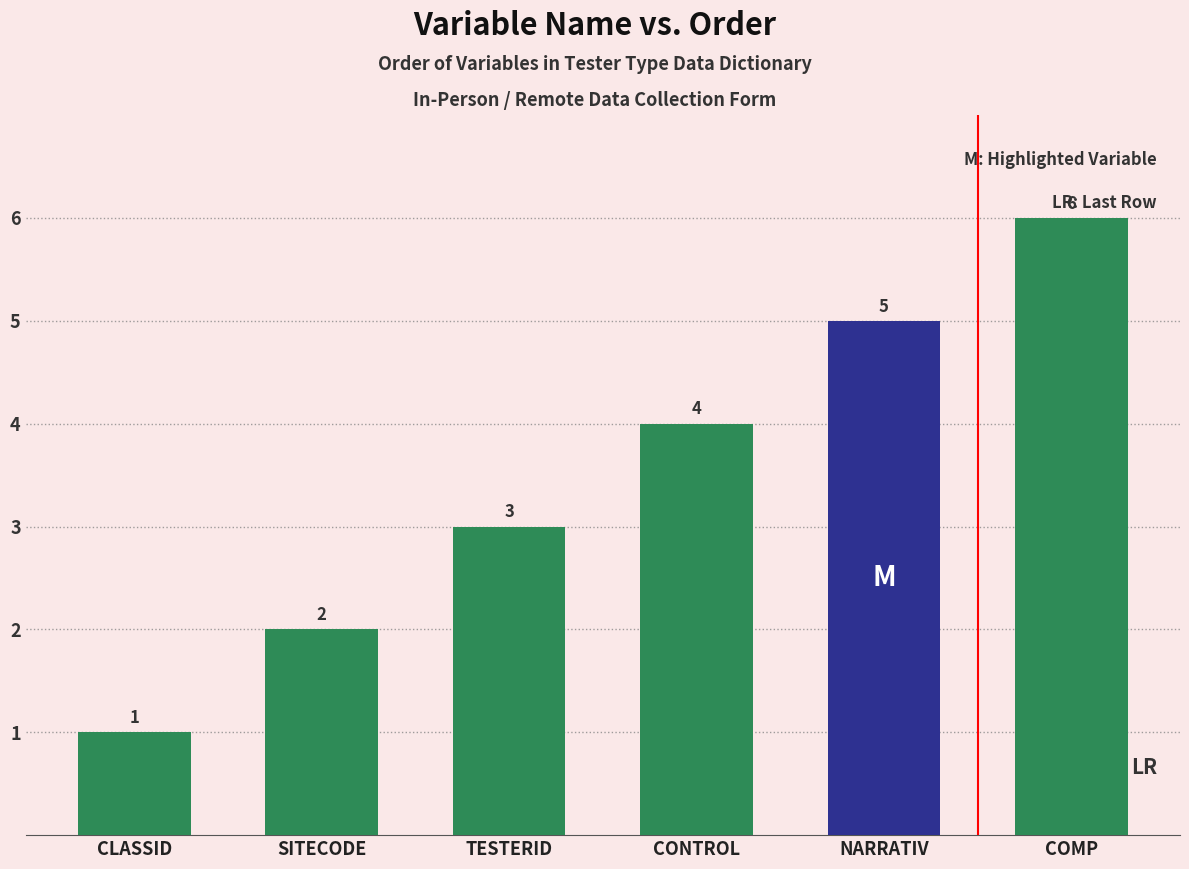

Reading left to right, transcribe all the data shown in this chart.

1	2	3	4	5	6